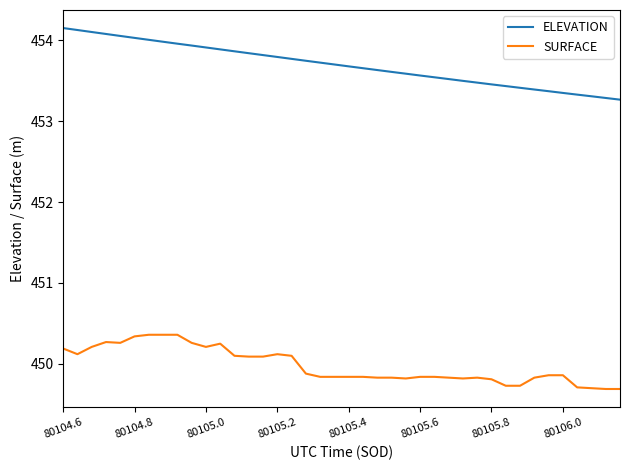

Does the chart display data point markers on the line(s)?

No